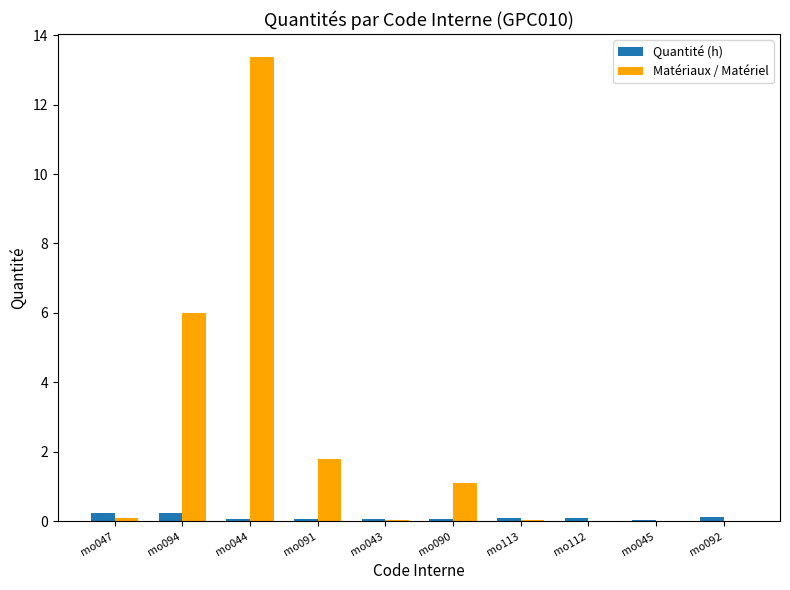

The value of Matériaux / Matériel at mo092 is 0.0. True or false?

True